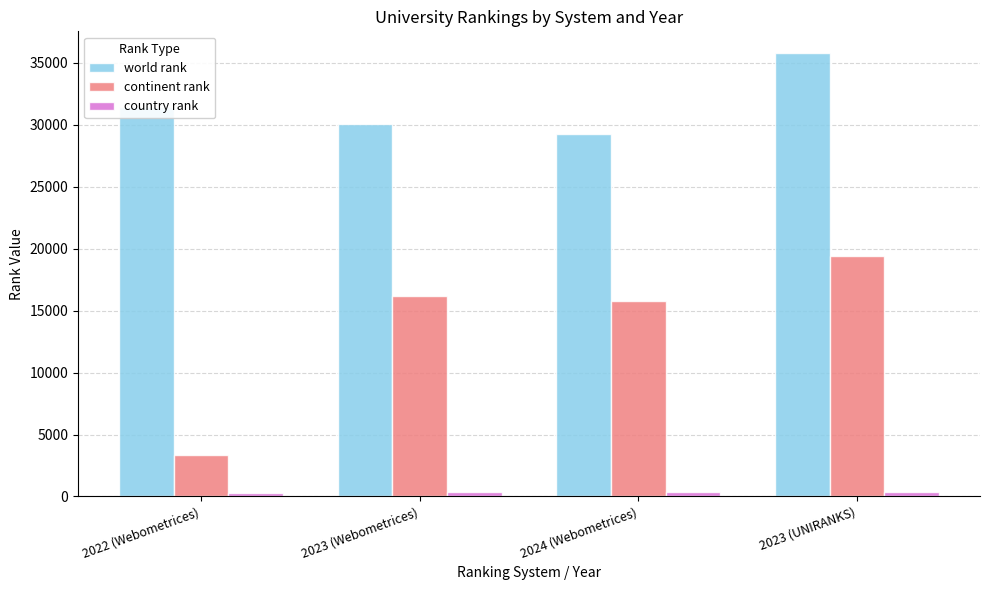

At how many categories does at least one series exceed 21193?

4